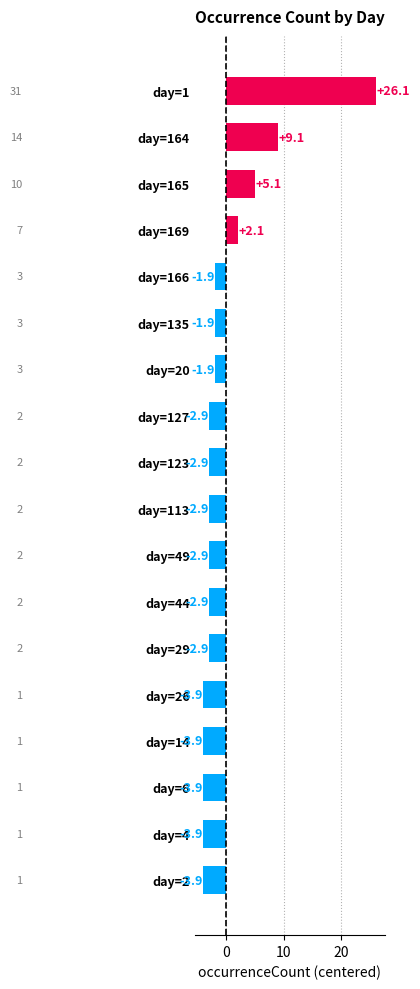

True or false: the data shows -4.0 at day=113.

False